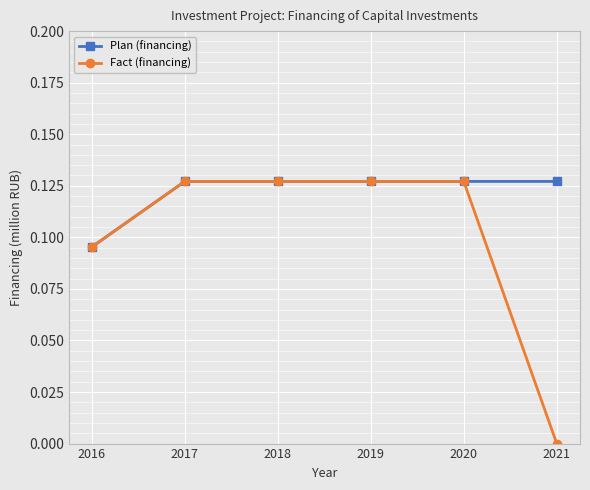

Is it true that Plan (financing) equals 0.2 at 2020?

False